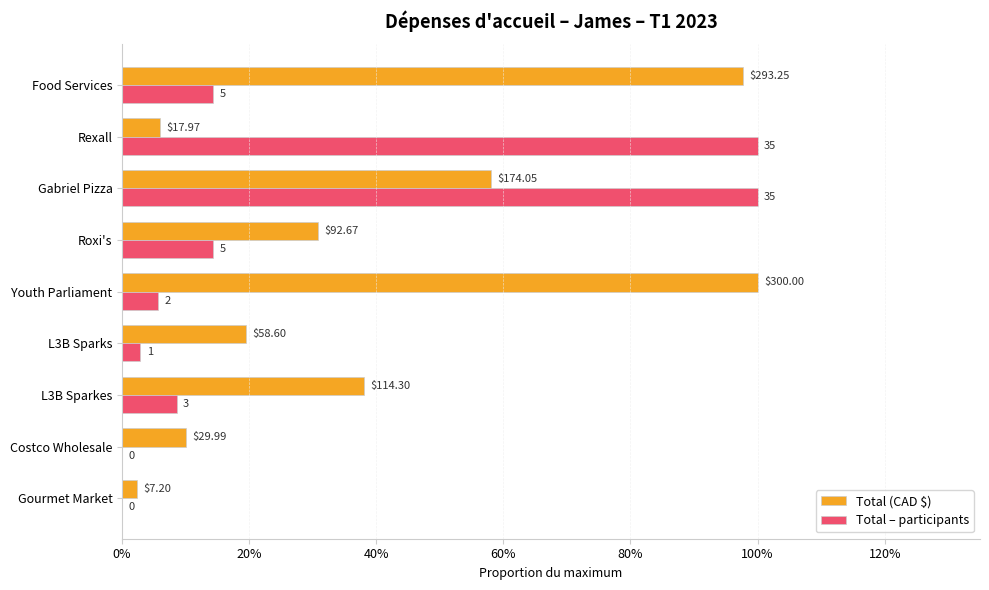

What are all the series names shown in the legend?

Total (CAD $), Total – participants